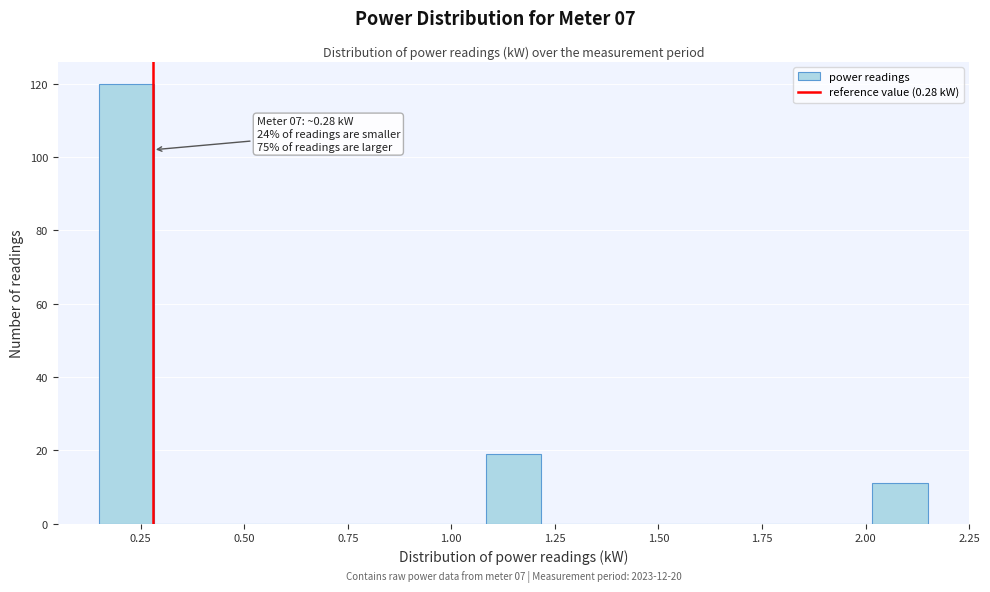

Read against the x-axis, roughly where is the centre of the tallest bar?

0.20